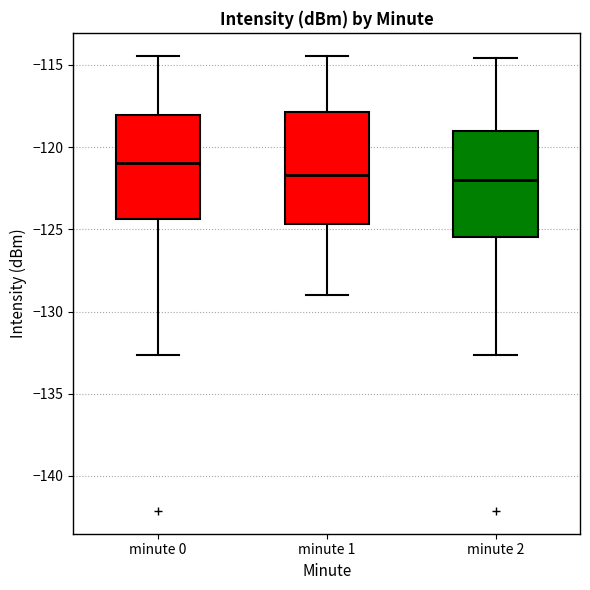

Reading left to right, transcribe this box plot: for each box, give where its median line is, the range the box spans, and where its two whiskers end, as read against the y-axis. The values are not printed on the chart, so give them approximately, as read against the axis.

minute 0: median -121.0, box -124.5 to -118.0, whiskers -132.5 to -114.5
minute 1: median -121.5, box -124.5 to -118.0, whiskers -129.0 to -114.5
minute 2: median -122.0, box -125.5 to -119.0, whiskers -132.5 to -114.5